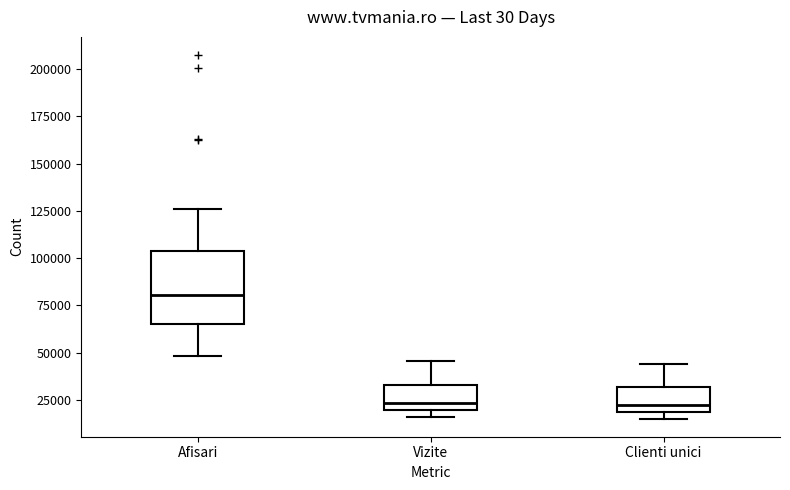

Where does the median line of the box for Afisari sit on the y-axis? The values are not printed on the chart, so give them approximately, as read against the axis.

80000